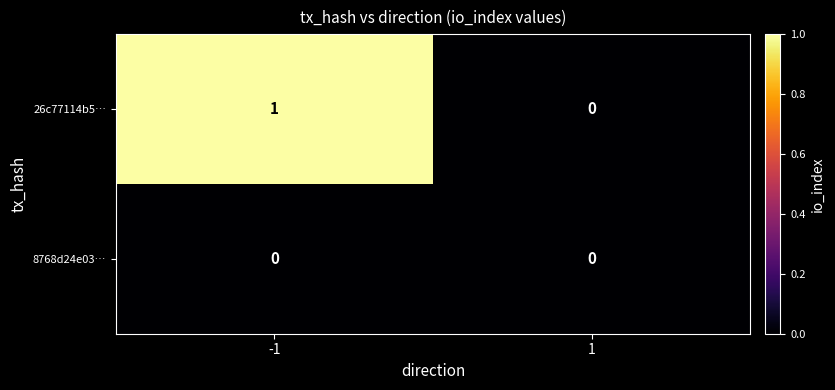

Is it true that 26c77114b5… equals 1 at -1?

True